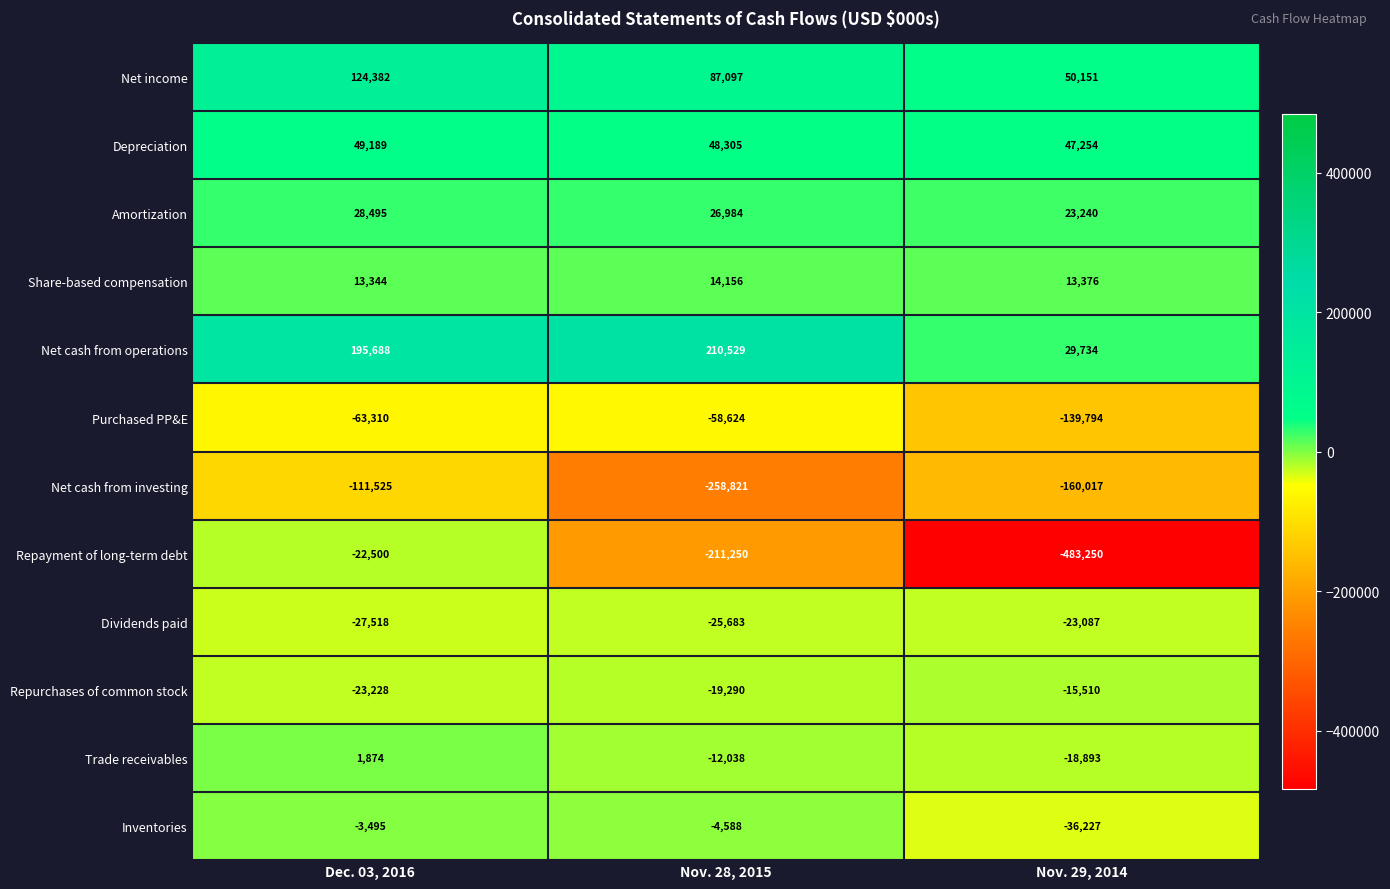

What value does the Dividends paid series have at Nov. 28, 2015?

-25683